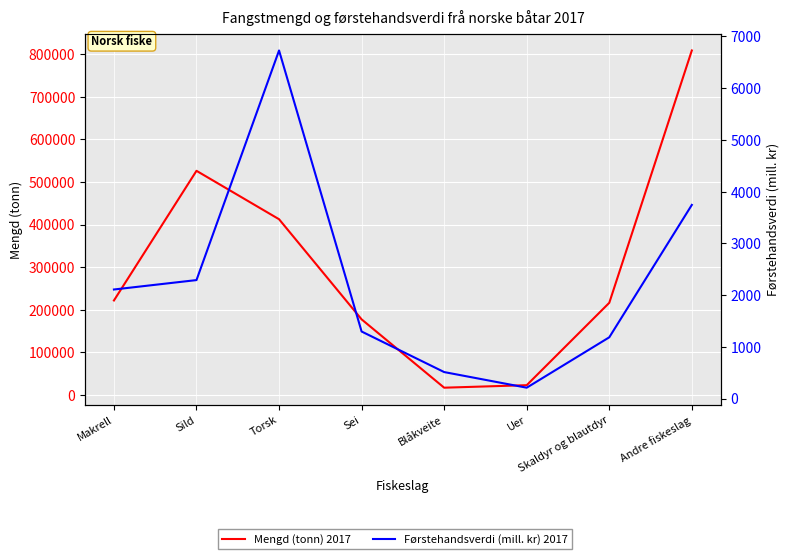

True or false: Mengd (tonn) 2017 and Førstehandsverdi (mill. kr) 2017 cross at least once.

False